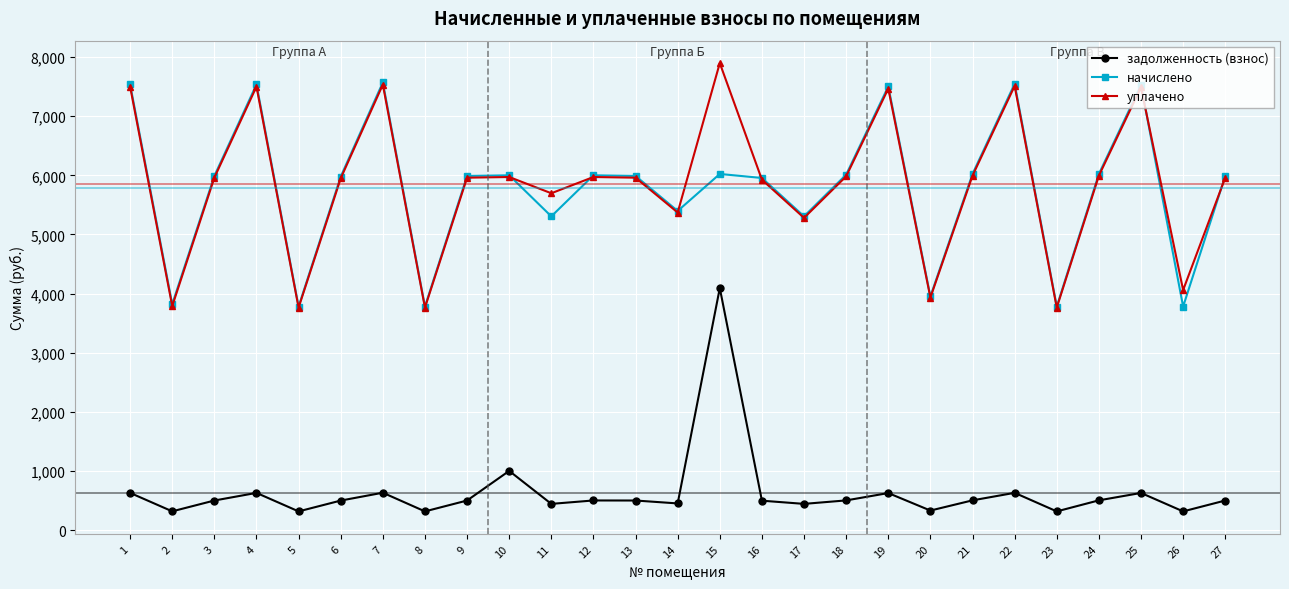

True or false: задолженность (взнос) has a value of 201.4 at 6.

False